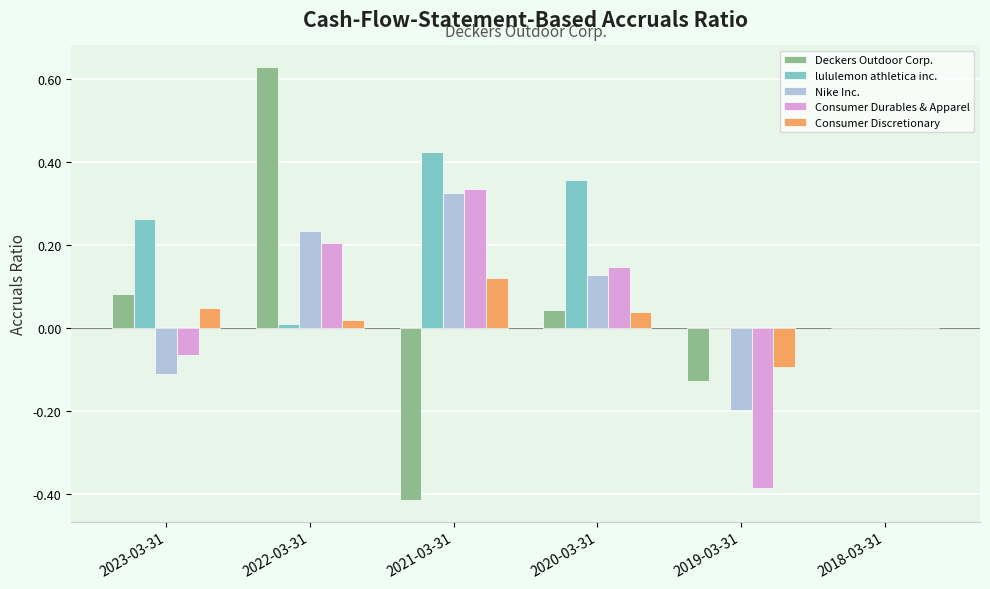

Are the bars grouped side by side (vs. stacked)?

Yes